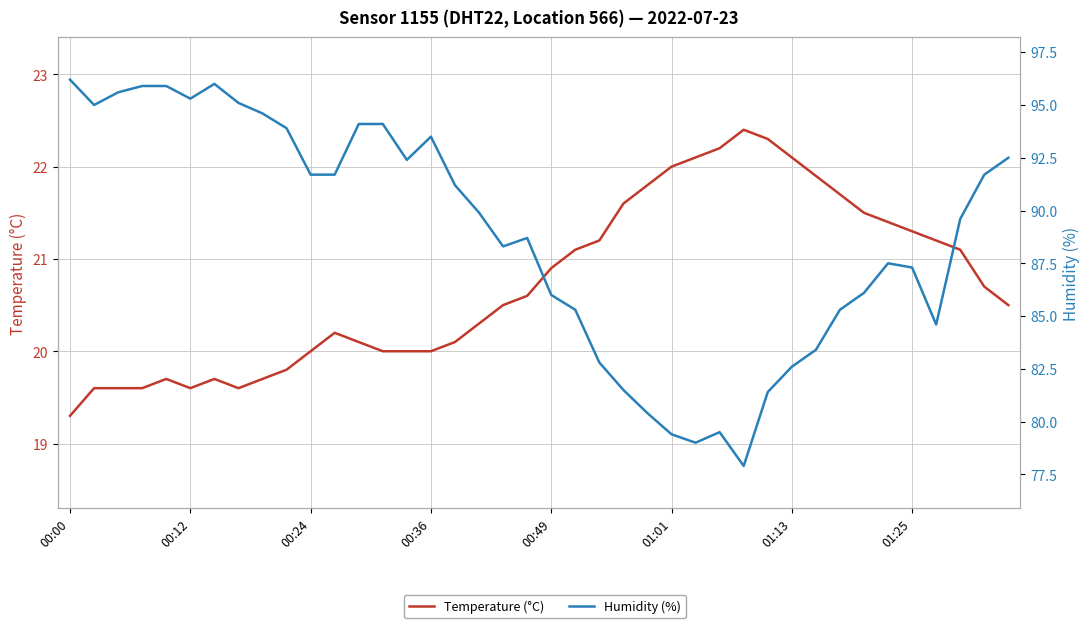

Rank the series by their average value, from lowest to highest.

Temperature (°C), Humidity (%)